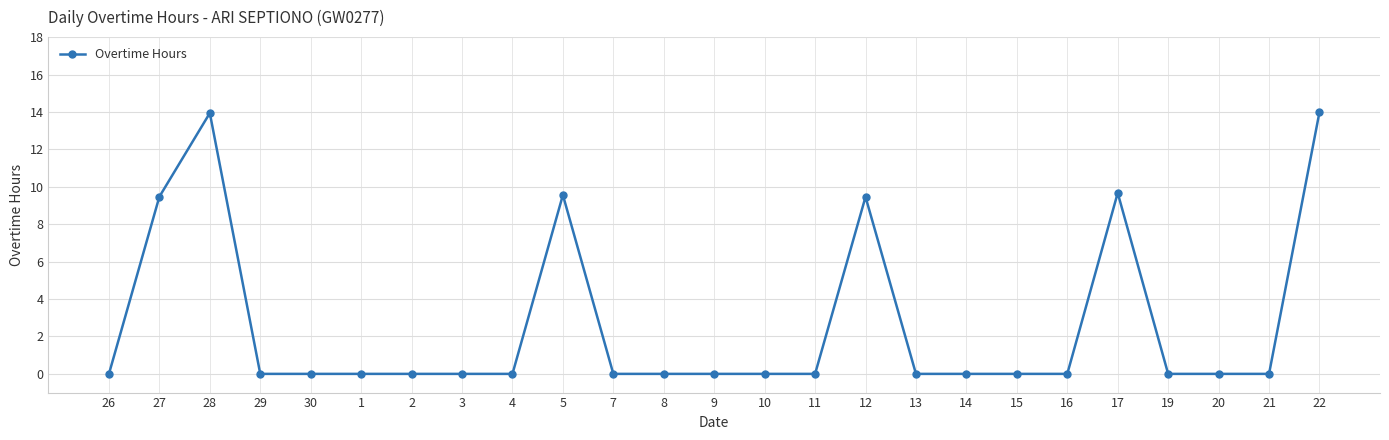

How many lines are shown in the chart?

1